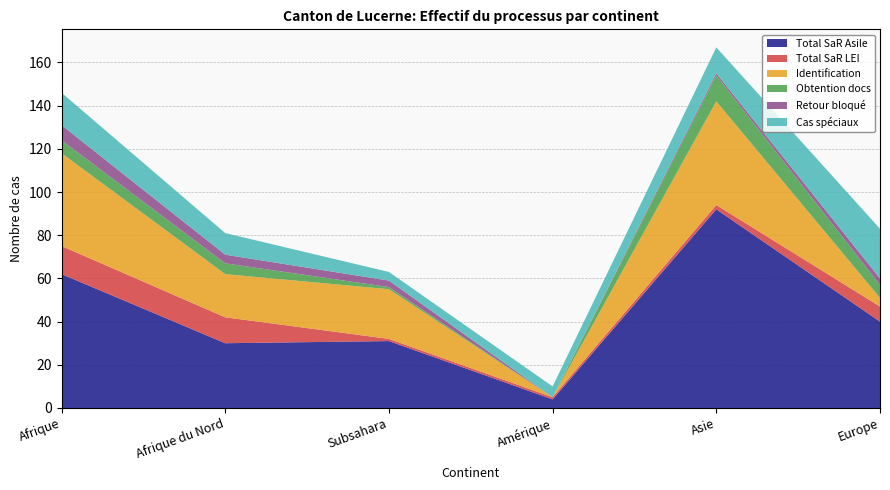

Reading left to right, list all the values displayed in this chart.

Total SaR Asile: Afrique=62	Afrique du Nord=30	Subsahara=31	Amérique=4	Asie=92	Europe=40
Total SaR LEI: Afrique=13	Afrique du Nord=12	Subsahara=1	Amérique=1	Asie=2	Europe=7
Identification: Afrique=43	Afrique du Nord=20	Subsahara=23	Amérique=0	Asie=48	Europe=4
Obtention docs: Afrique=6	Afrique du Nord=5	Subsahara=1	Amérique=0	Asie=12	Europe=6
Retour bloqué: Afrique=7	Afrique du Nord=4	Subsahara=3	Amérique=0	Asie=1	Europe=3
Cas spéciaux: Afrique=15	Afrique du Nord=10	Subsahara=4	Amérique=5	Asie=12	Europe=23